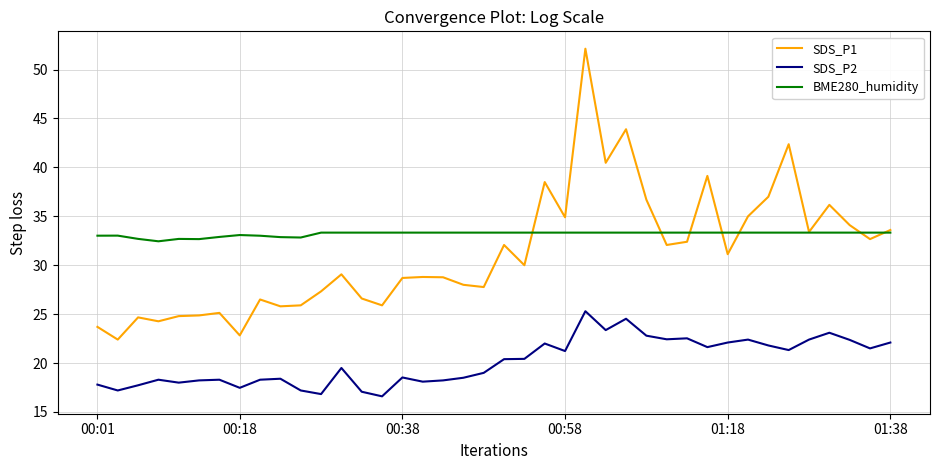

True or false: SDS_P2 and SDS_P1 cross at least once.

False